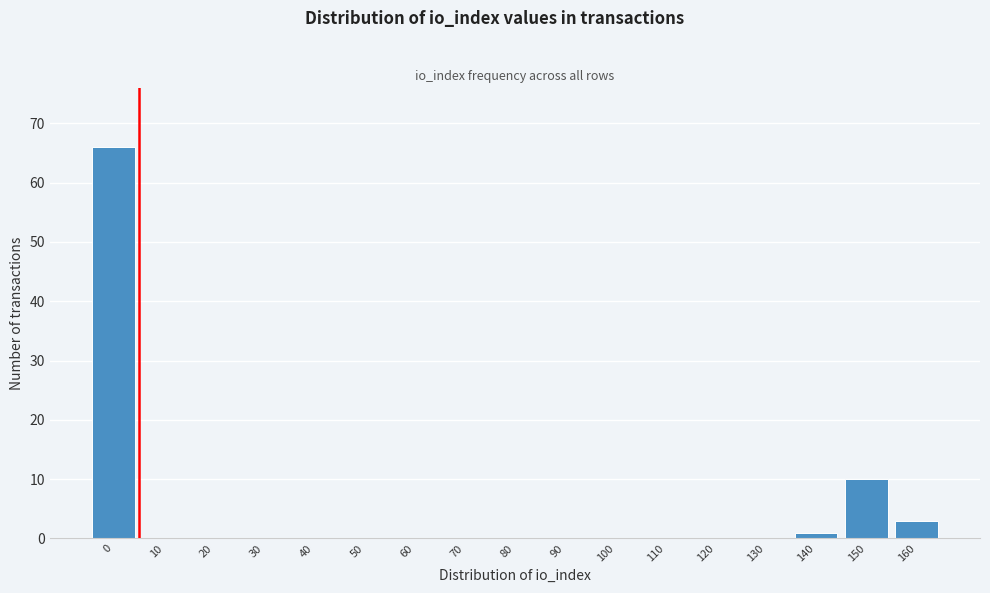

Reading left to right, what are all the values shown in this chart?

0=66	10=0	20=0	30=0	40=0	50=0	60=0	70=0	80=0	90=0	100=0	110=0	120=0	130=0	140=1	150=10	160=3